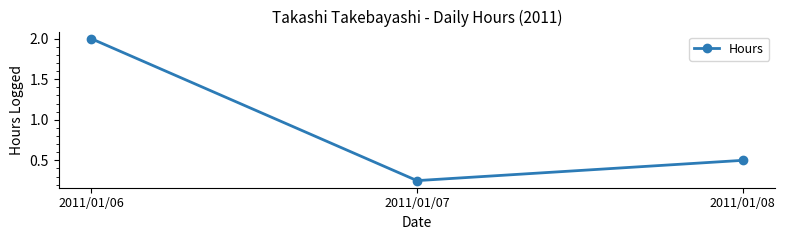

True or false: the data shows 3.5 at 2011/01/06.

False